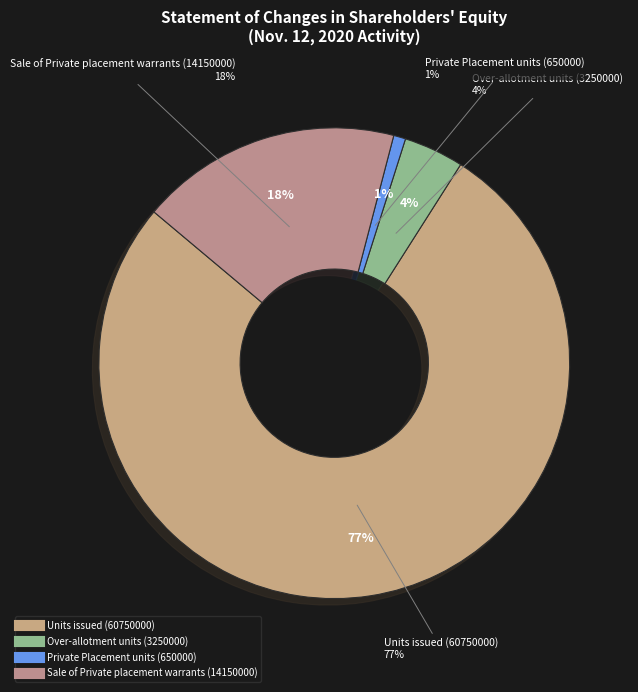

Is it true that Over-allotment units (3250000) is 1% of the pie?

False